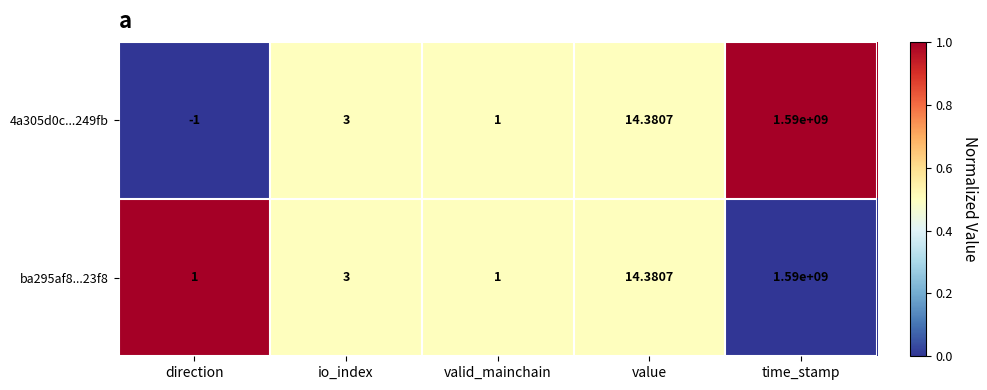

At which category is the sum across all series the highest?

time_stamp